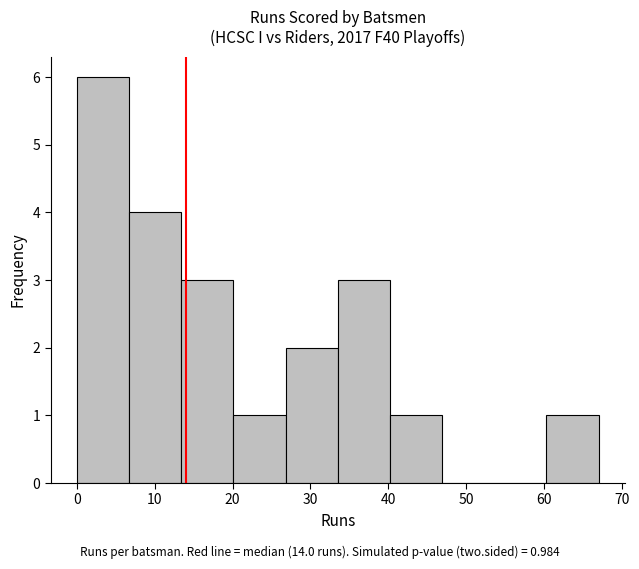

Which range on the x-axis has the tallest bar?

0.0 to 6.7